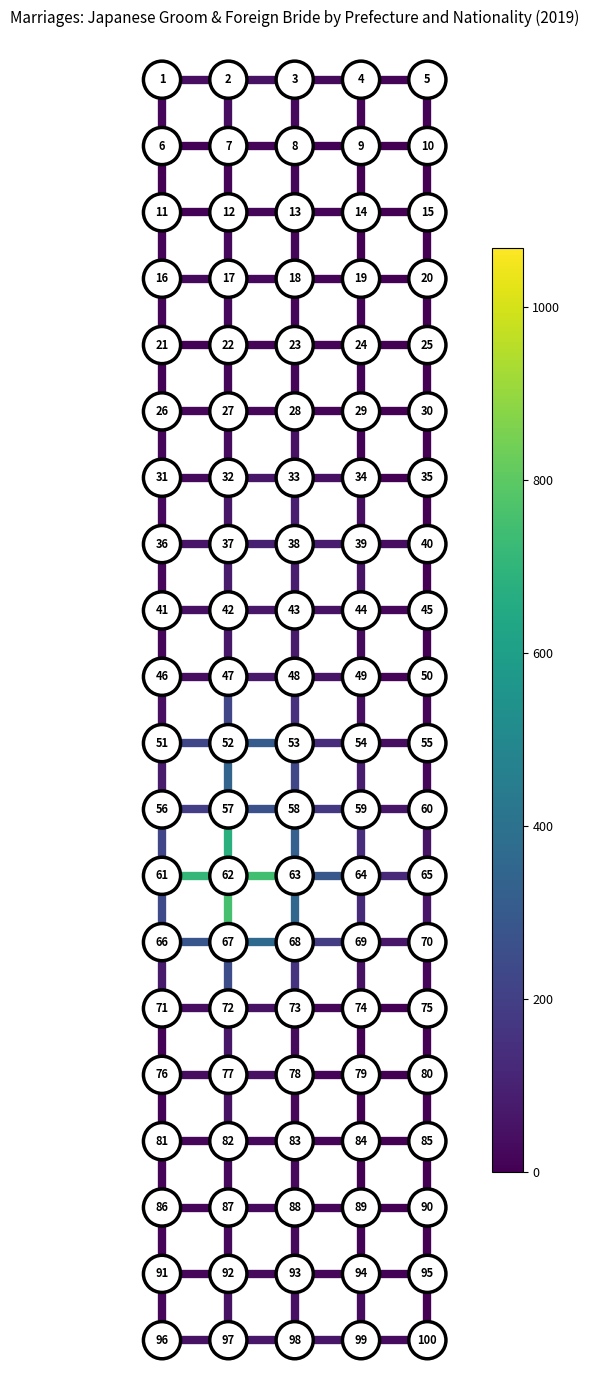

How many distinct data groups are displayed?

25